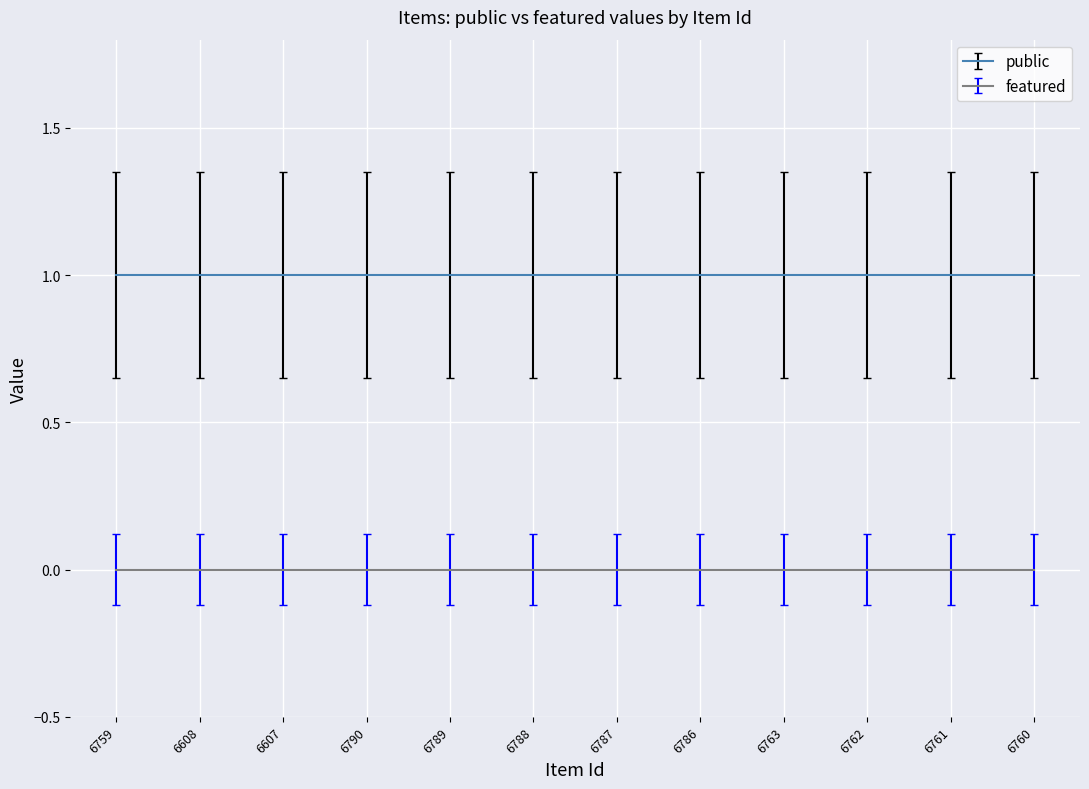

What is the difference between the highest and lowest values at 6788?

1